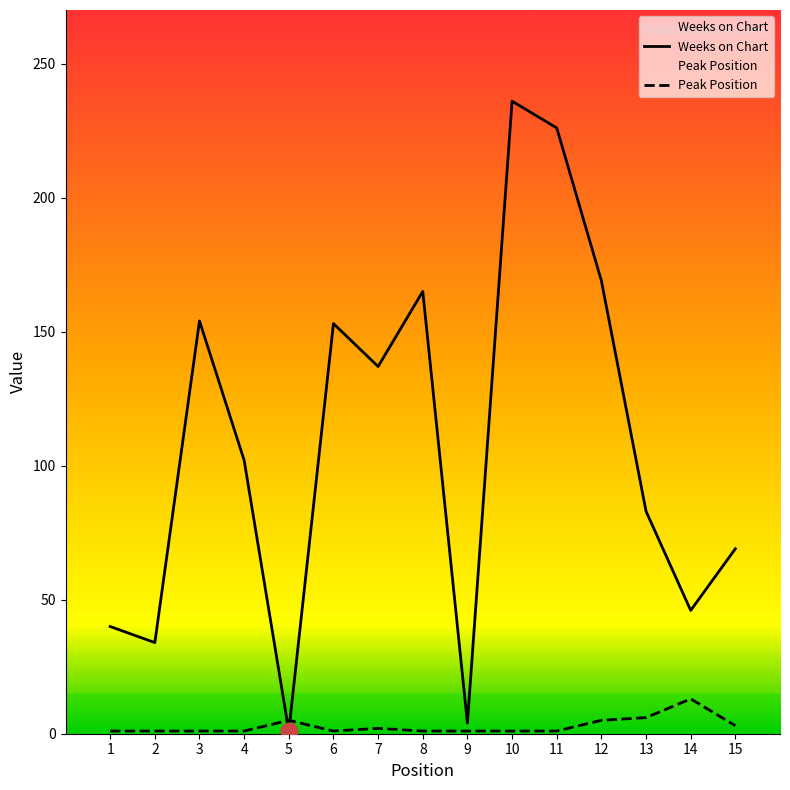

What is the value of the Weeks on Chart point at the 2nd from the left?

34